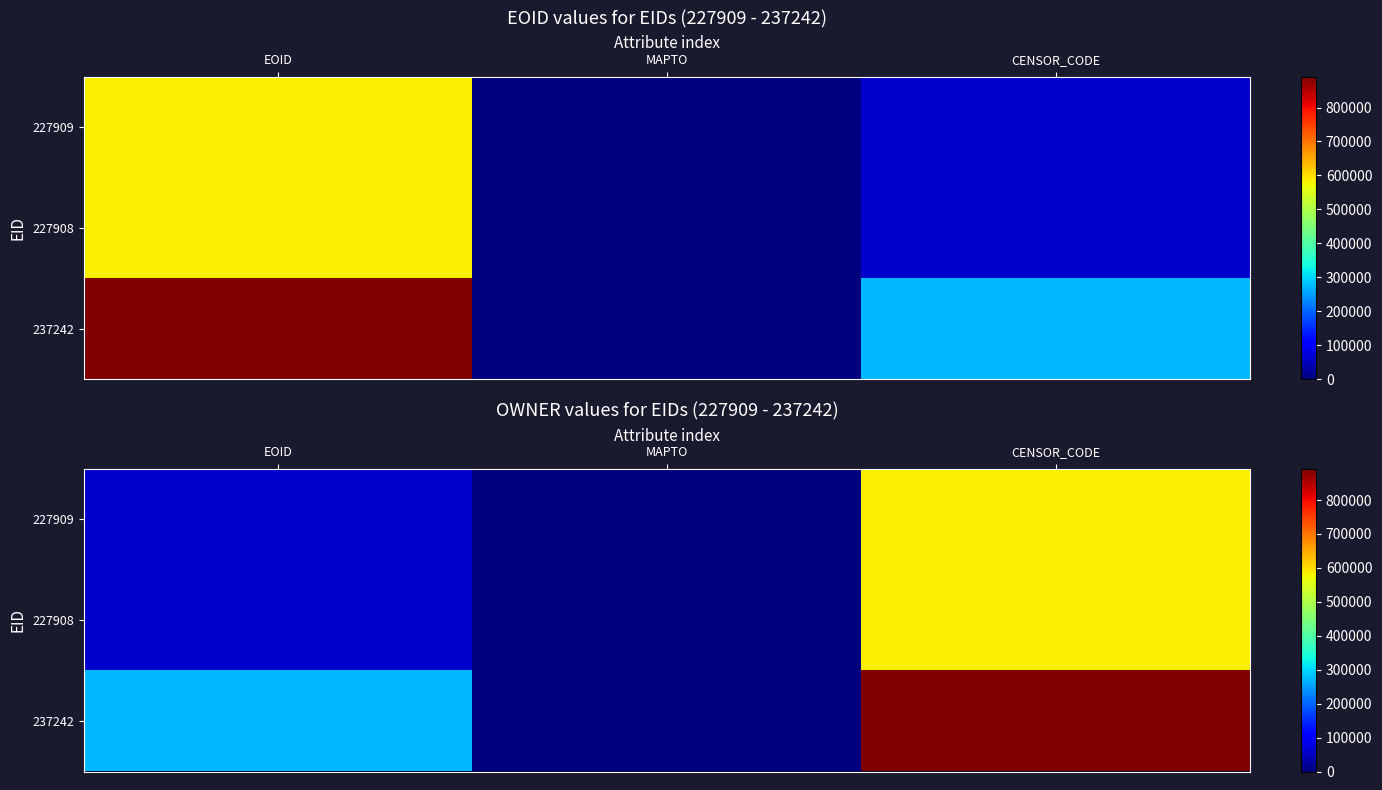

Is the value of 237242 at MAPTO greater than the value of 227908 at EOID?

No